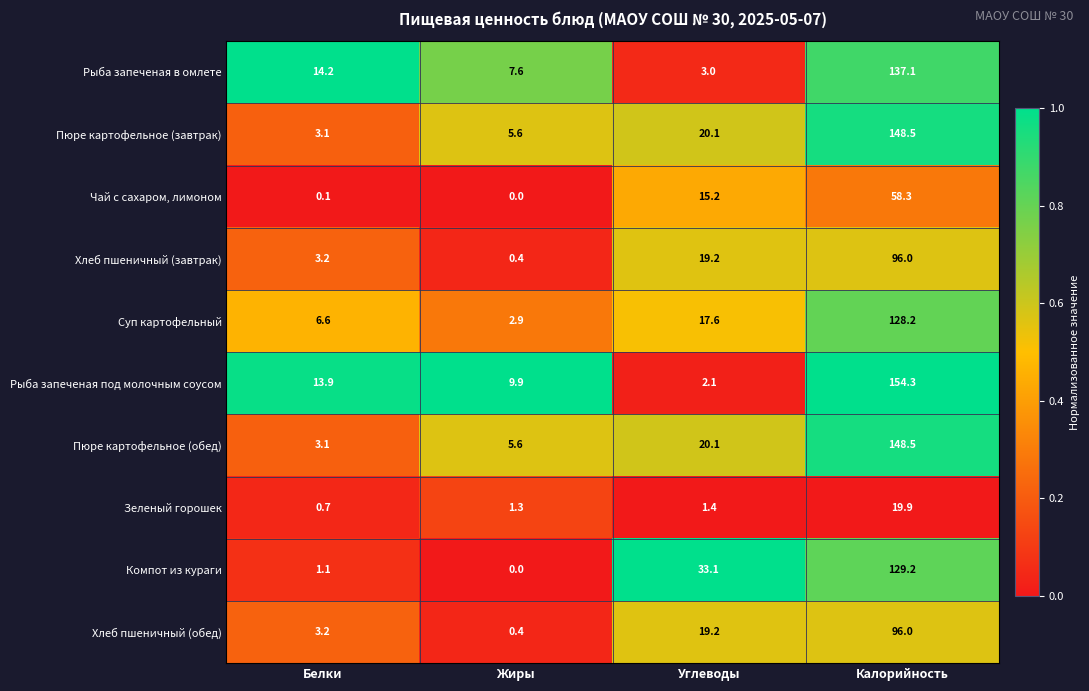

At which label is Зеленый горошек closest to 10?

Углеводы